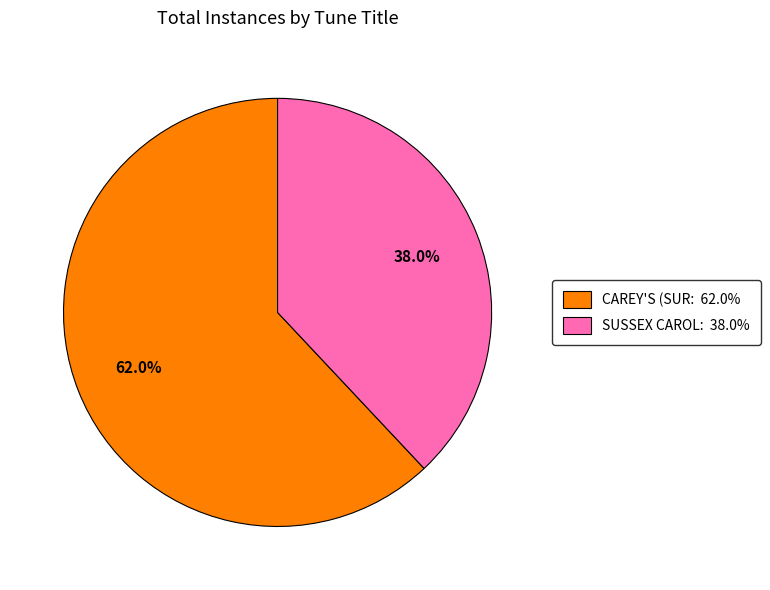

What percentage do SUSSEX CAROL: 38.0% and CAREY'S (SUR: 62.0% together represent?

100.0%